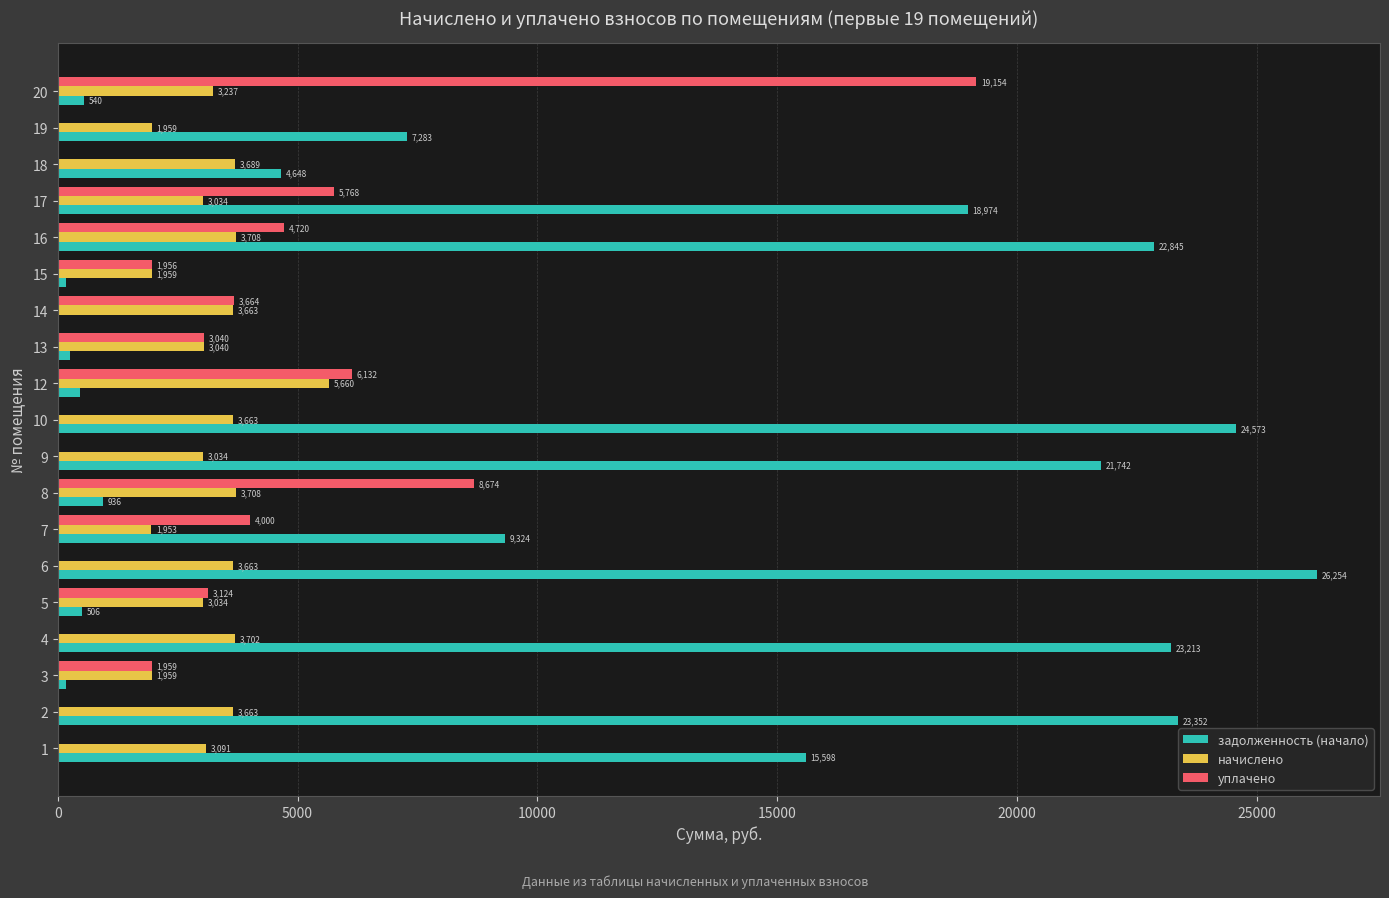

Where is уплачено nearest to the value 9576?

8